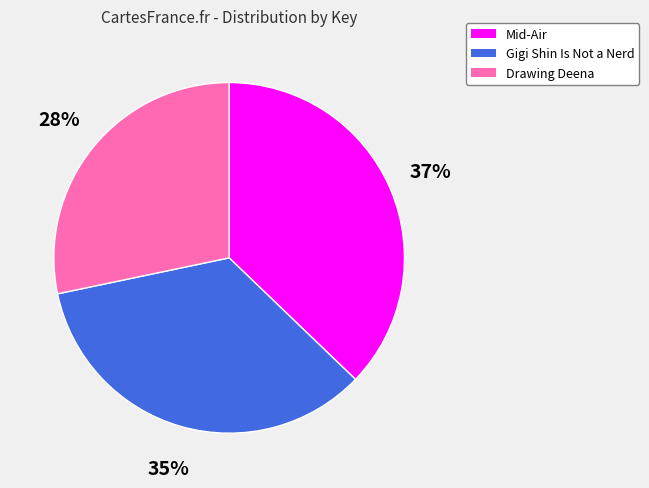

Between Mid-Air and Gigi Shin Is Not a Nerd, which is larger?

Mid-Air